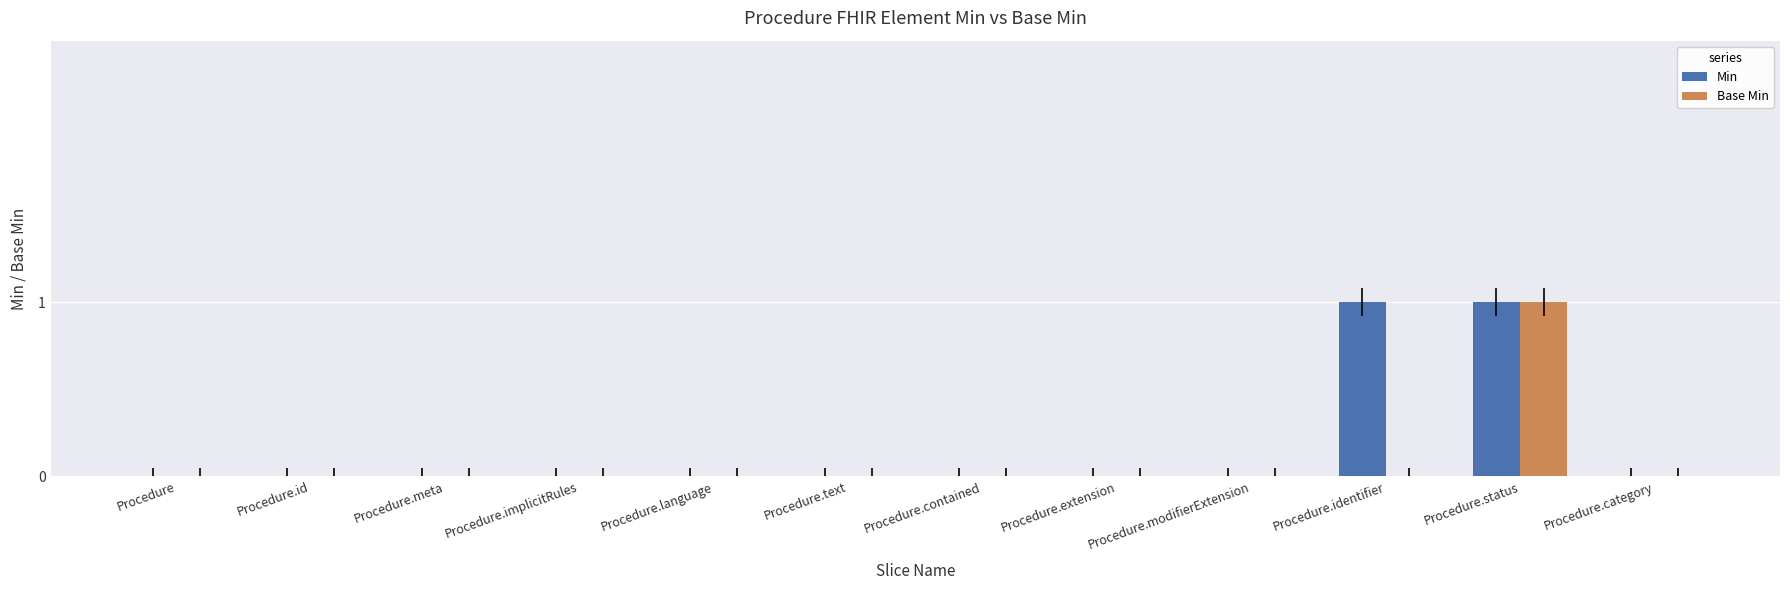

Are the bars grouped side by side (vs. stacked)?

Yes